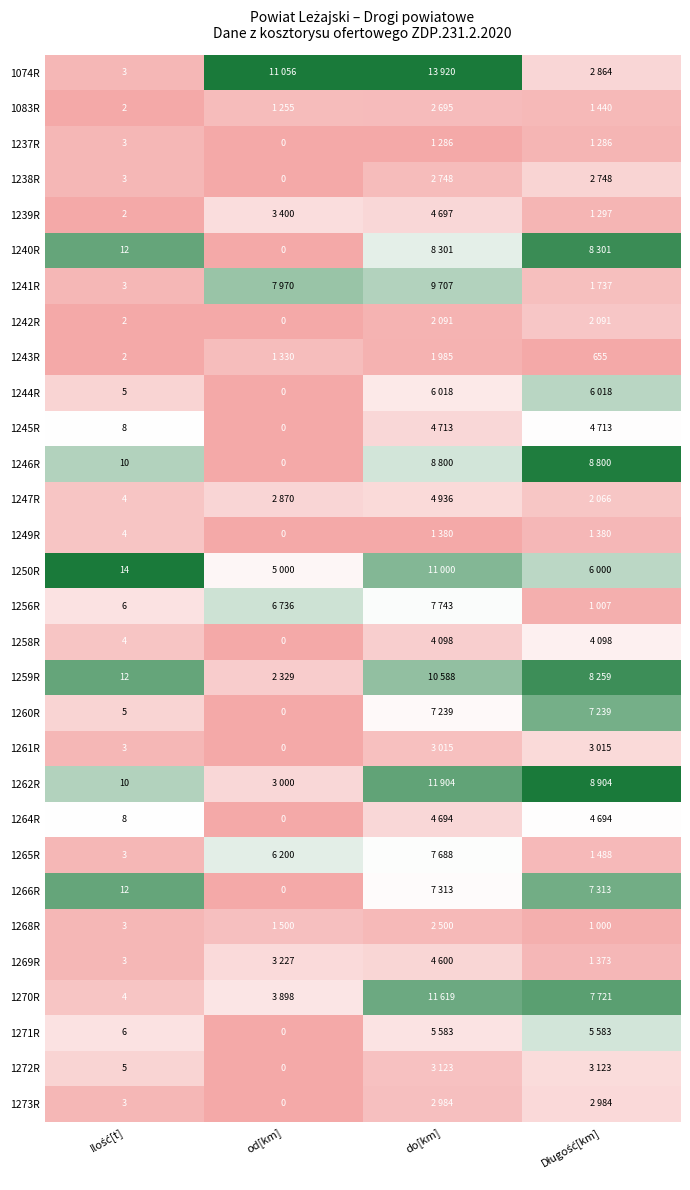

Where is 1249R nearest to the value 0?

od[km]